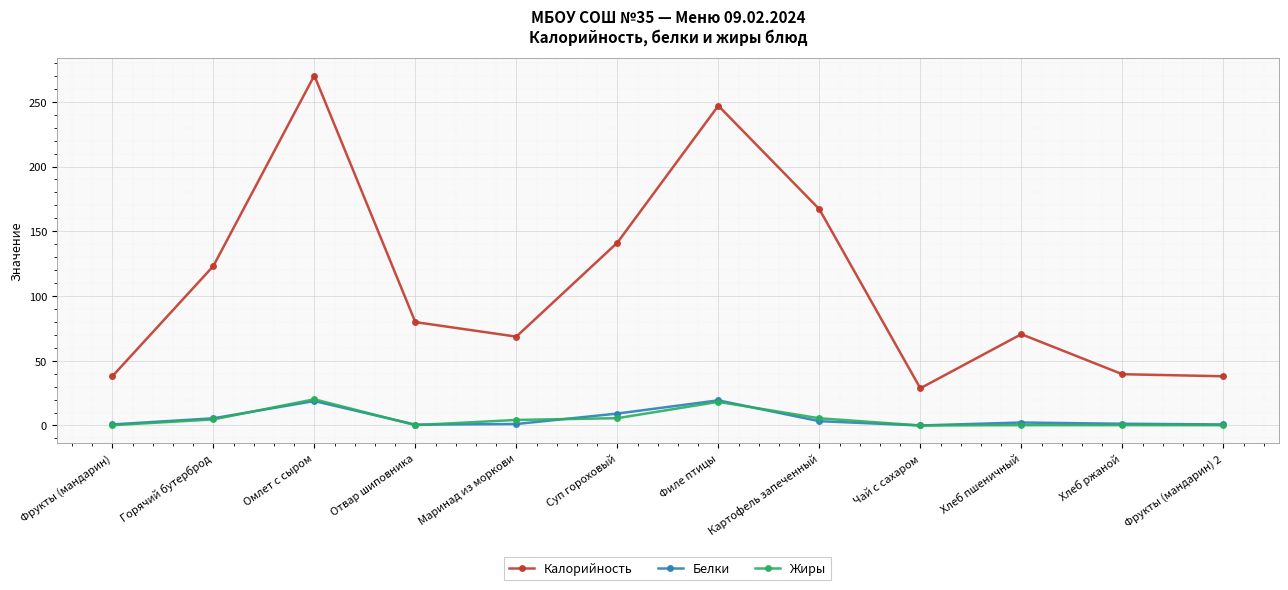

Which series changed the most between Суп гороховый and Хлеб пшеничный?

Калорийность